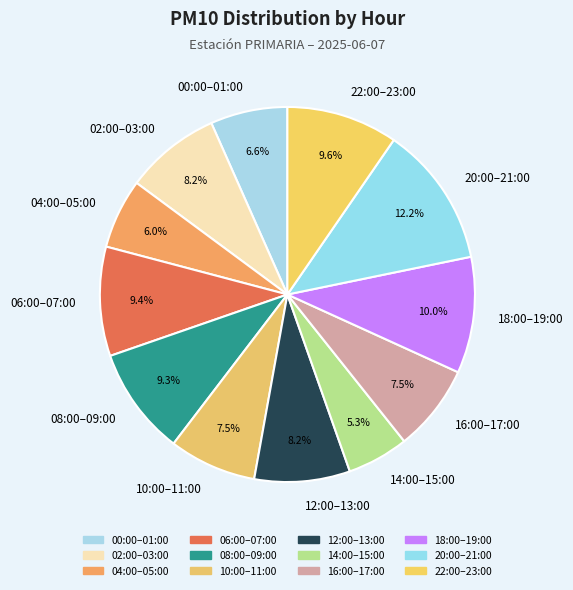

To the nearest percent, what is the average slice percentage?

8%